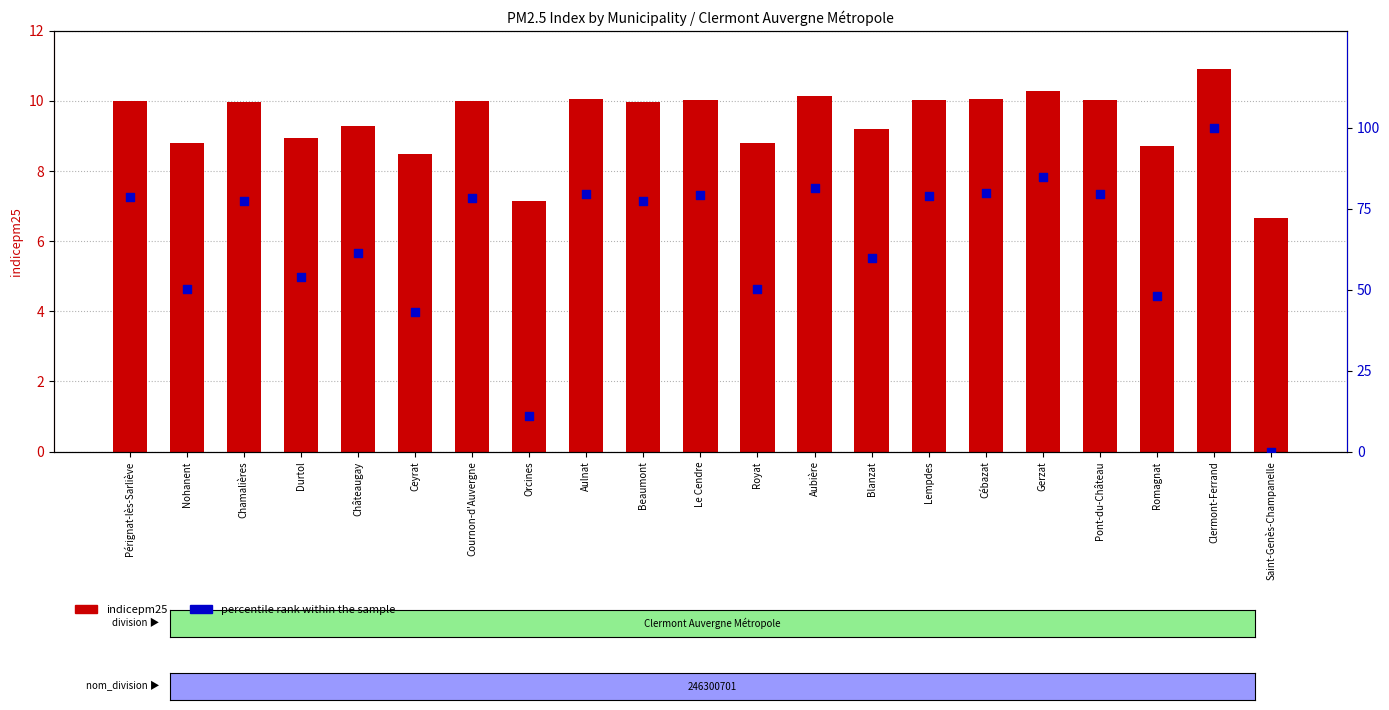

At which category is the sum across all series the highest?

Clermont-Ferrand